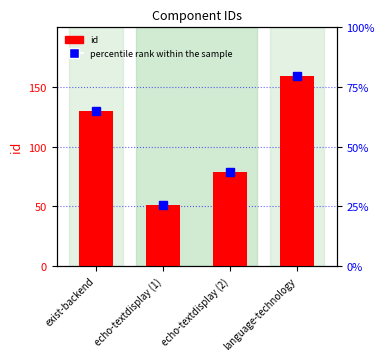

What are all the series names shown in the legend?

id, percentile rank